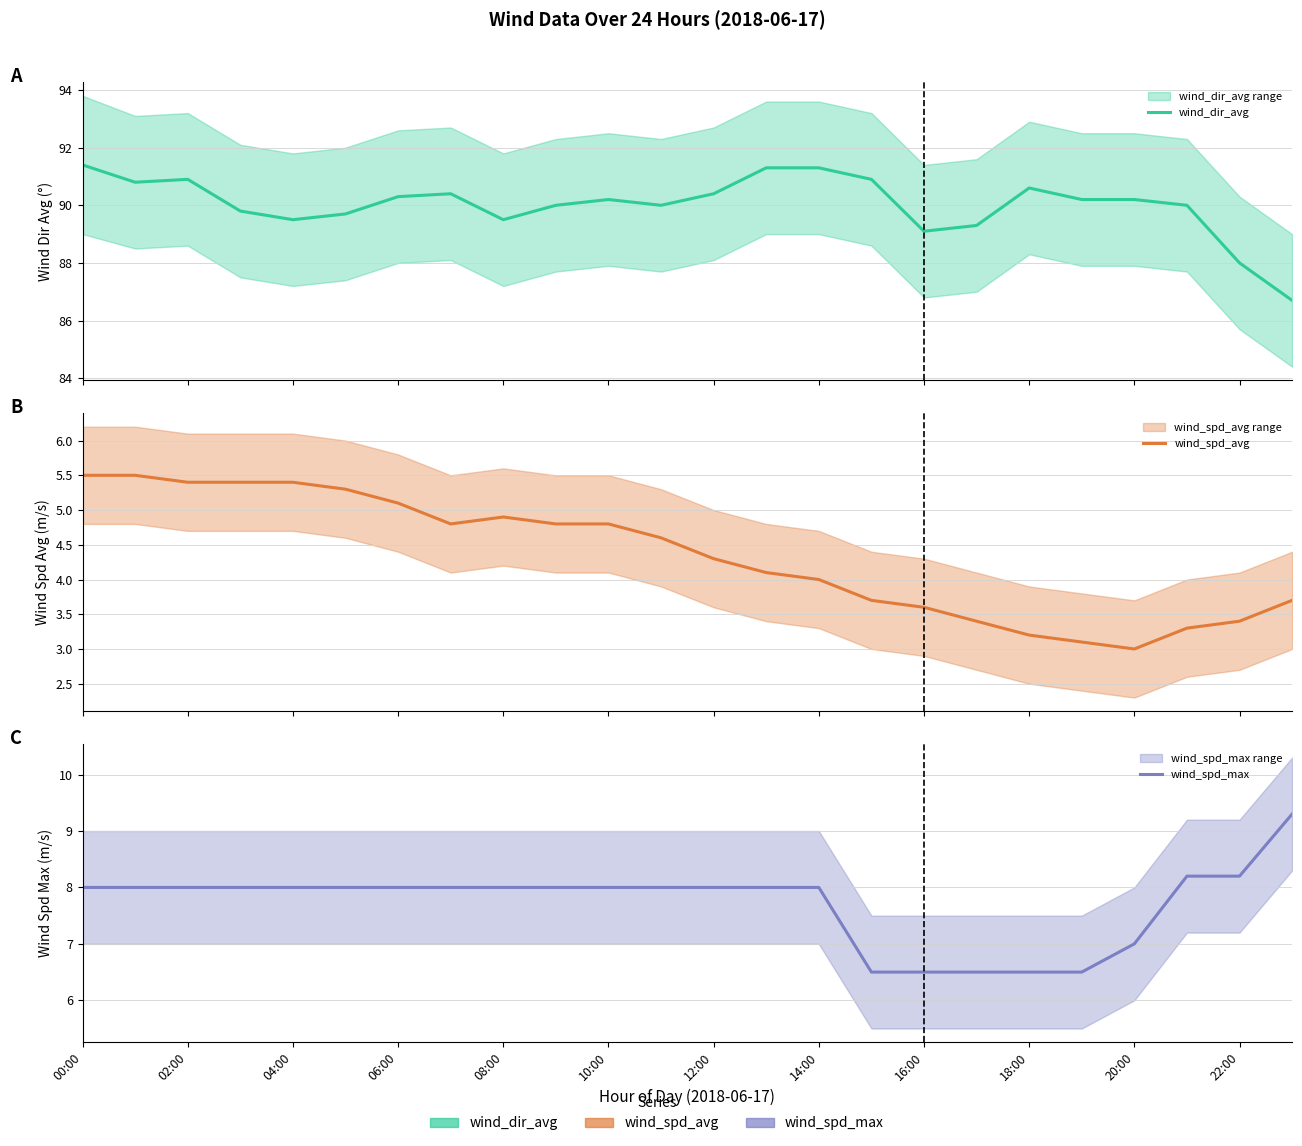

Does the chart display data point markers on the line(s)?

No